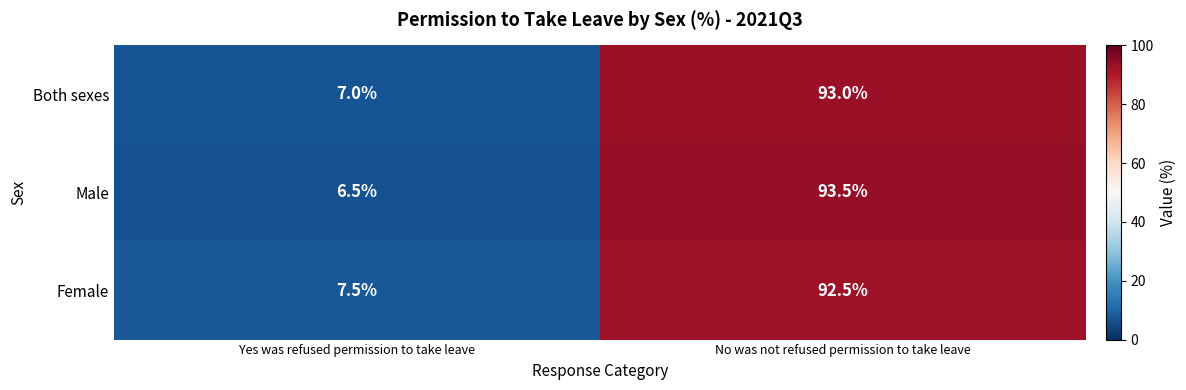

Reading left to right, extract all data points from this chart.

Both sexes: 7.0	93.0
Male: 6.5	93.5
Female: 7.5	92.5